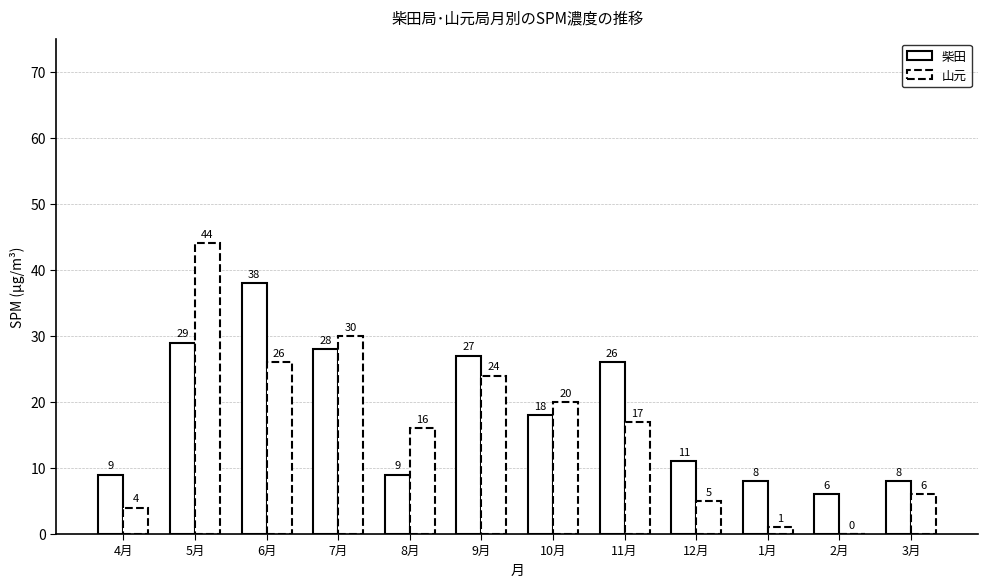

How many values in 山元 are above zero?

11